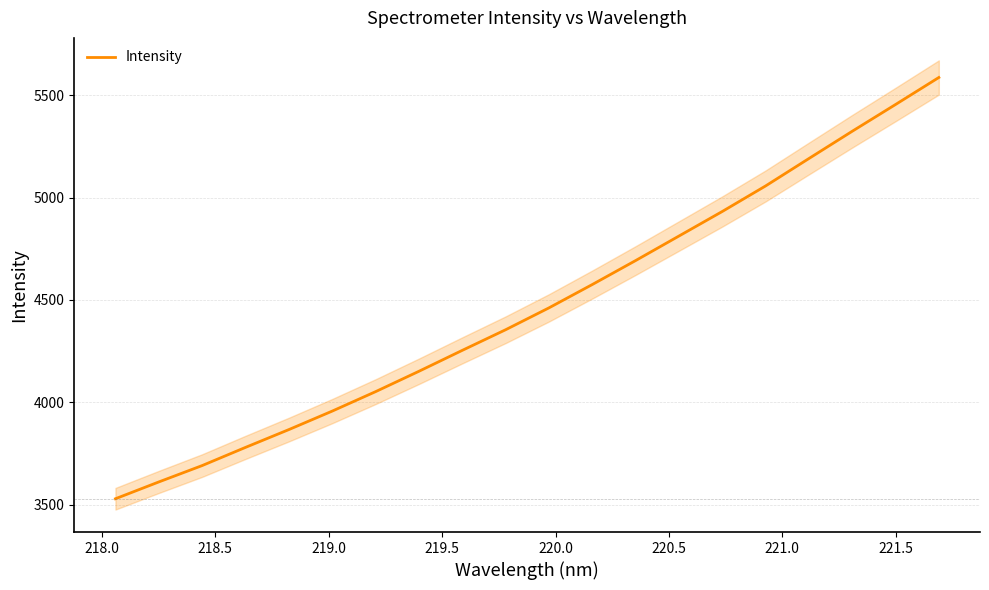

What is the highest value of the Intensity series?

5587.5